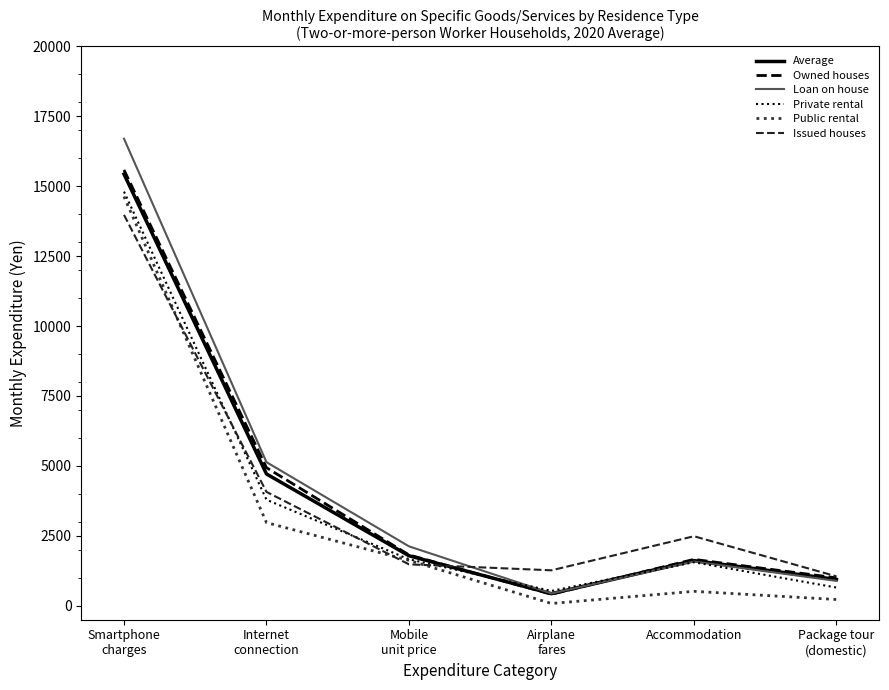

How many values in the Private rental series are below 1661?

3